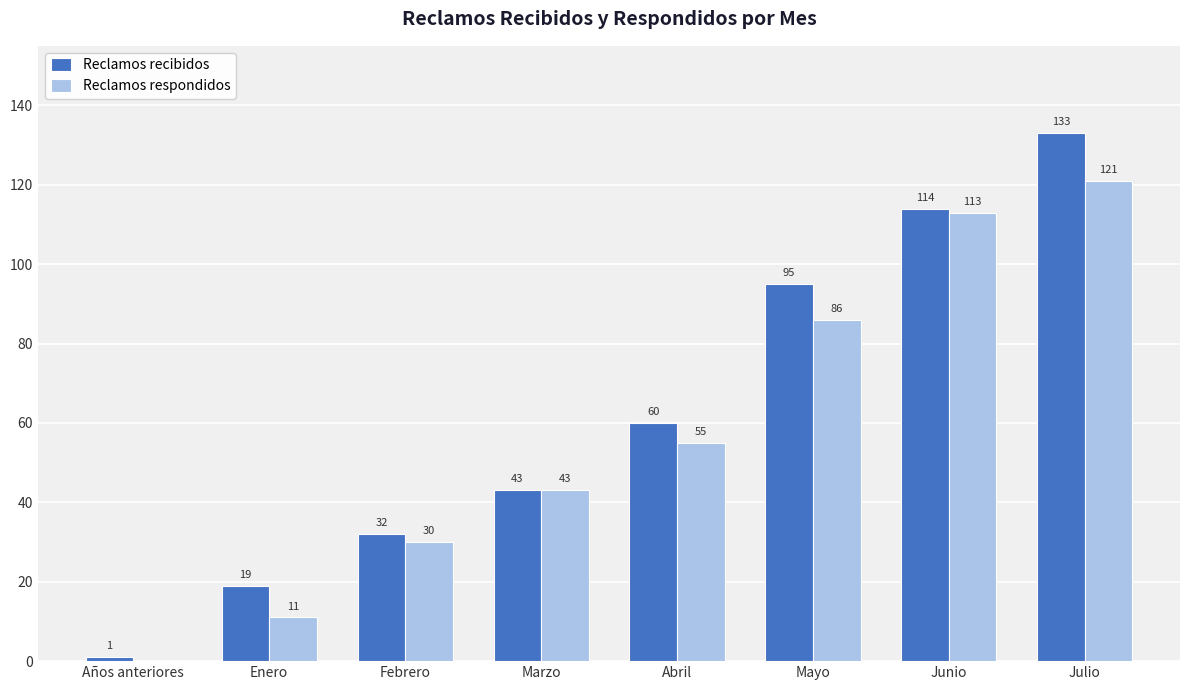

True or false: Reclamos respondidos has a value of 50 at Junio.

False